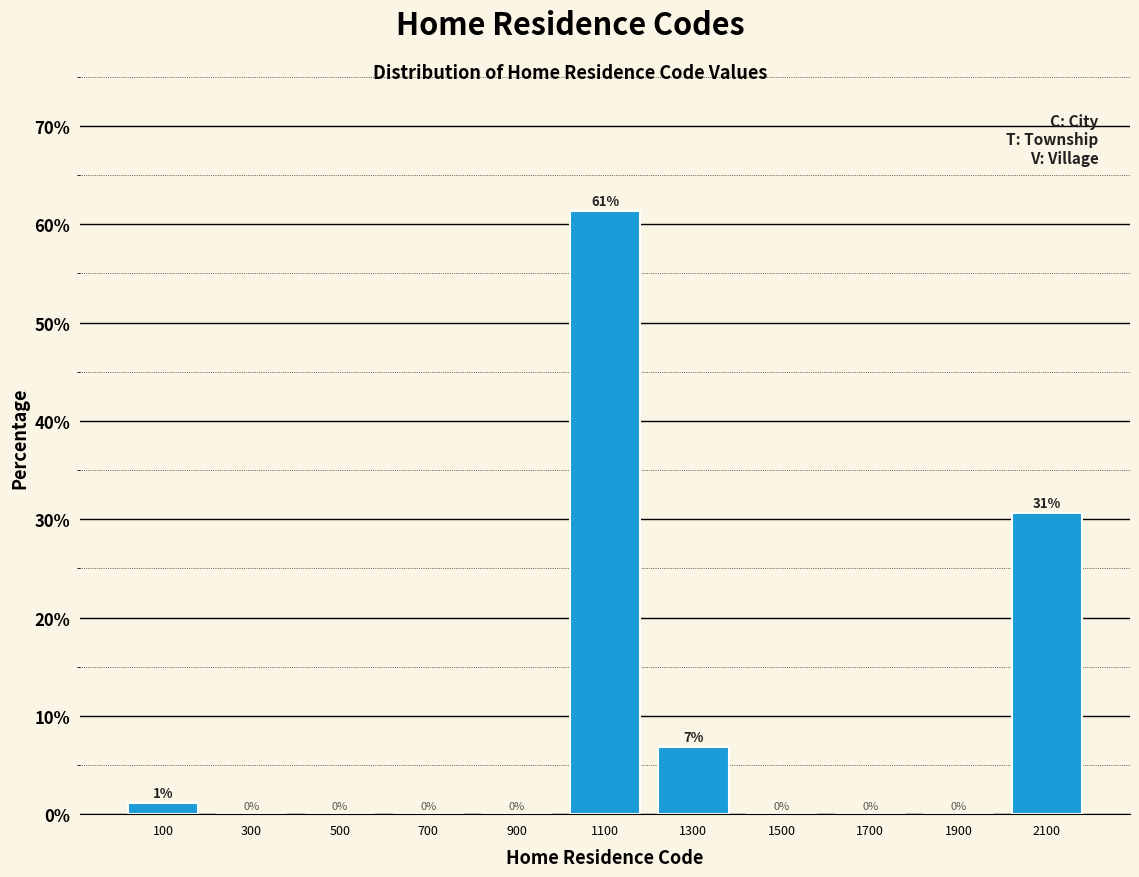

Over which range of the x-axis is the bar tallest?

1000 to 1200